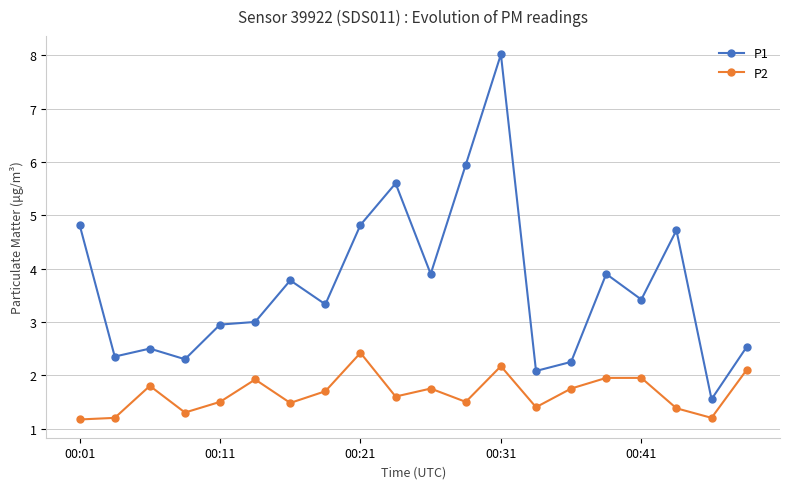

True or false: P1 has more than 2 interior local peaks.

True